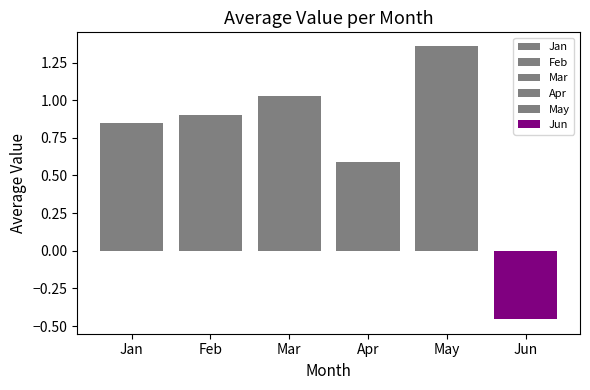

Are the bars grouped side by side (vs. stacked)?

Yes